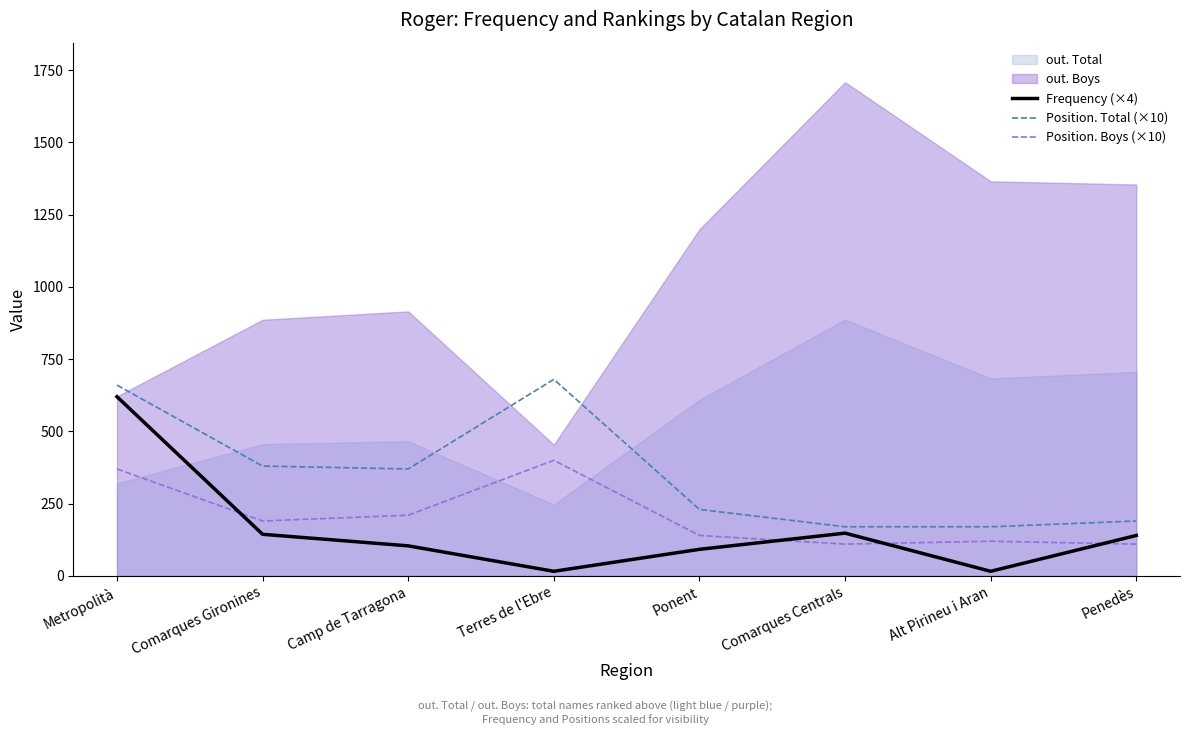

True or false: Position. Total (×10) and Position. Boys (×10) intersect in this chart.

False